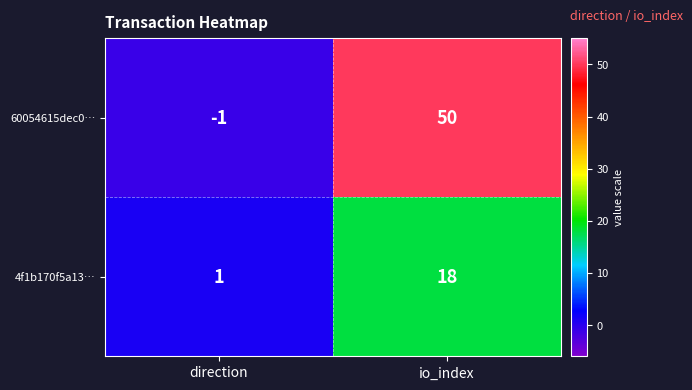

The value of 60054615dec0… at io_index is 74. True or false?

False